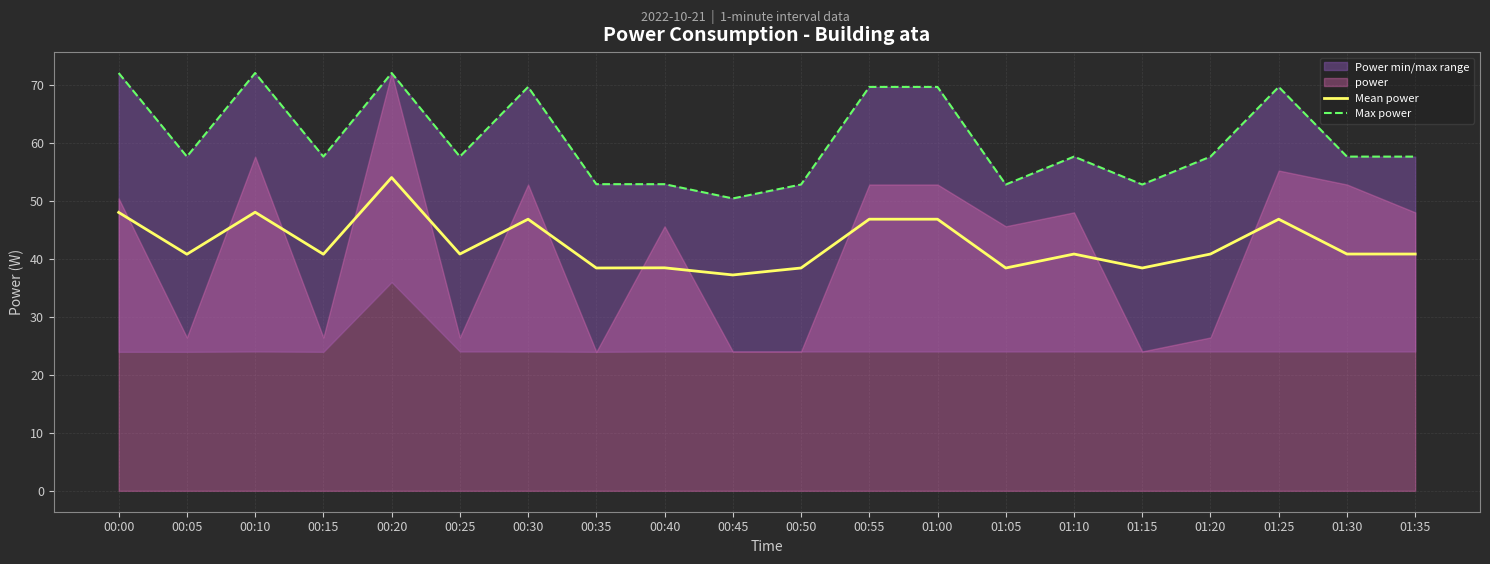

At how many categories does at least one series exceed 47?

20